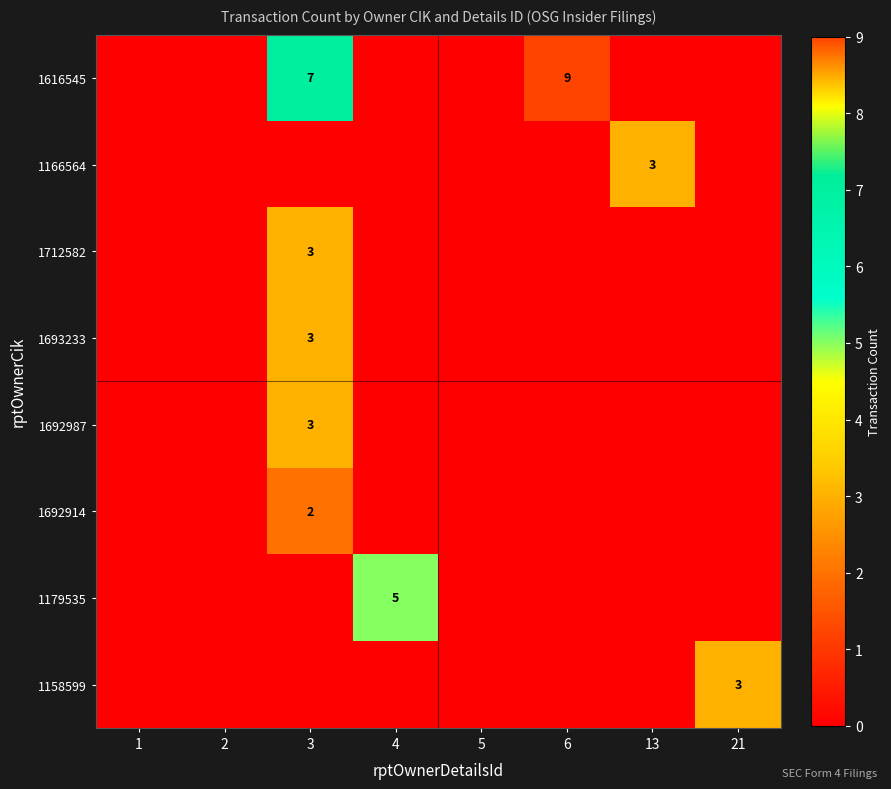

The 1712582 series shows 3 at 3. True or false?

True